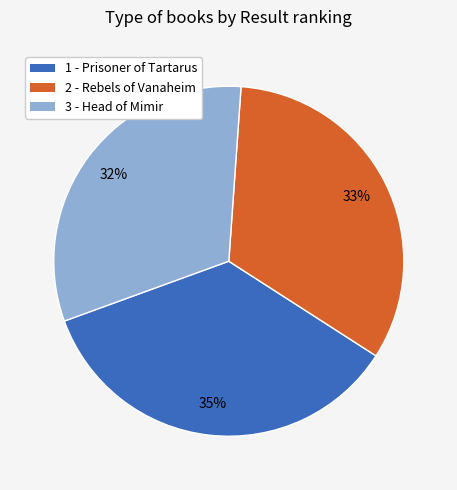

Is there a majority slice in this chart?

No